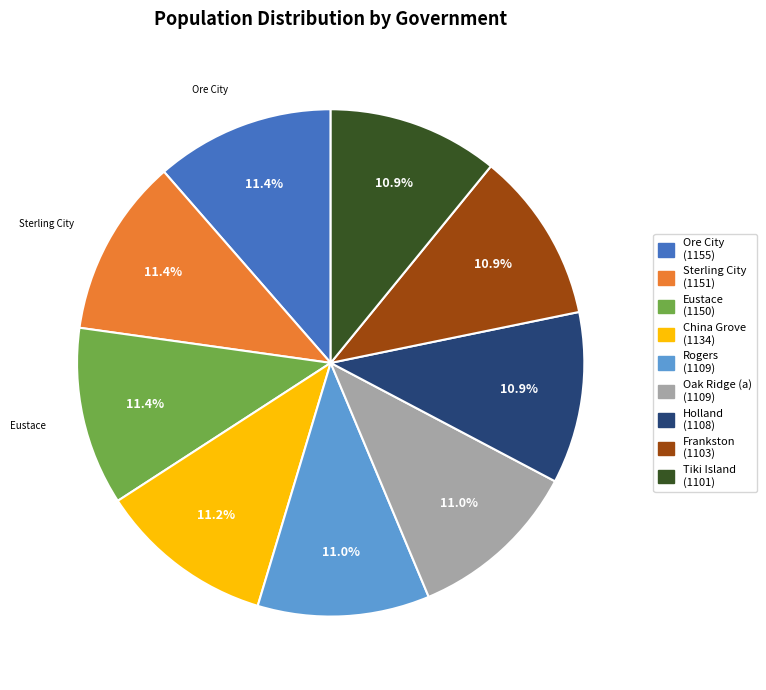

Is there any slice that represents more than half of the pie?

No